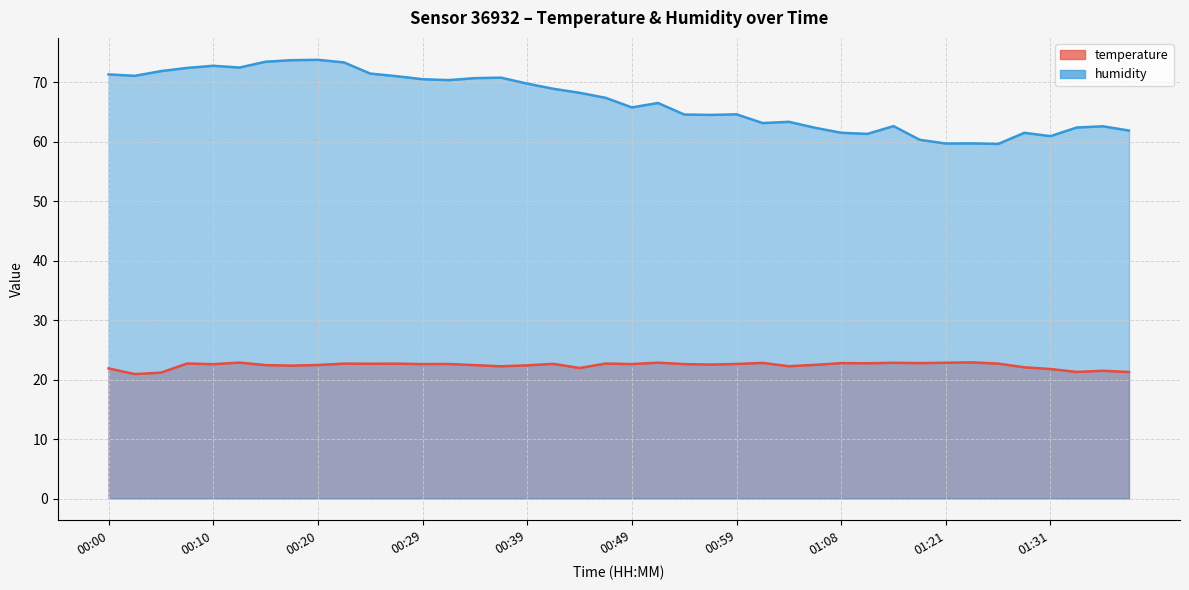

True or false: temperature and humidity intersect in this chart.

False